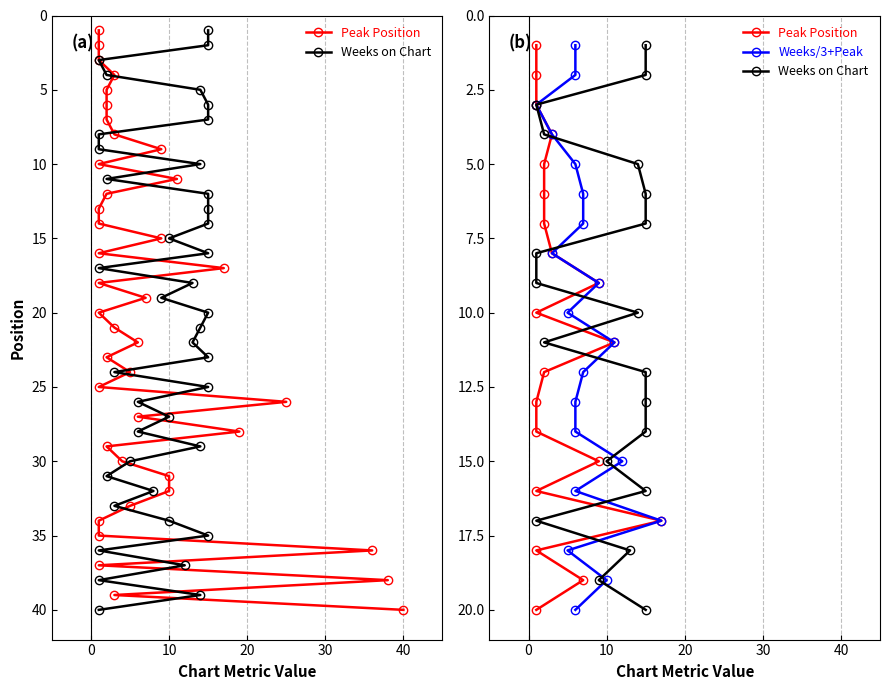

True or false: Weeks/3+Peak has more than 0 points higher than both neighbors.

False